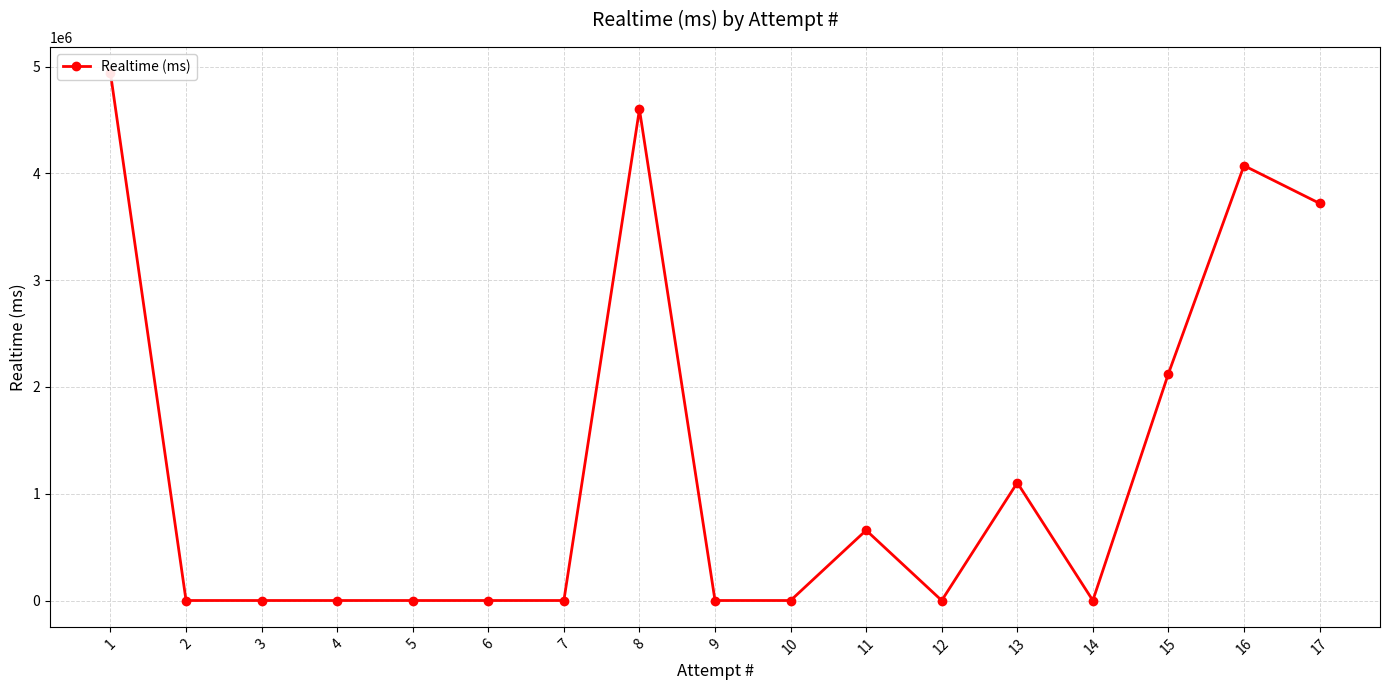

The value at 8 is 3049538. True or false?

False